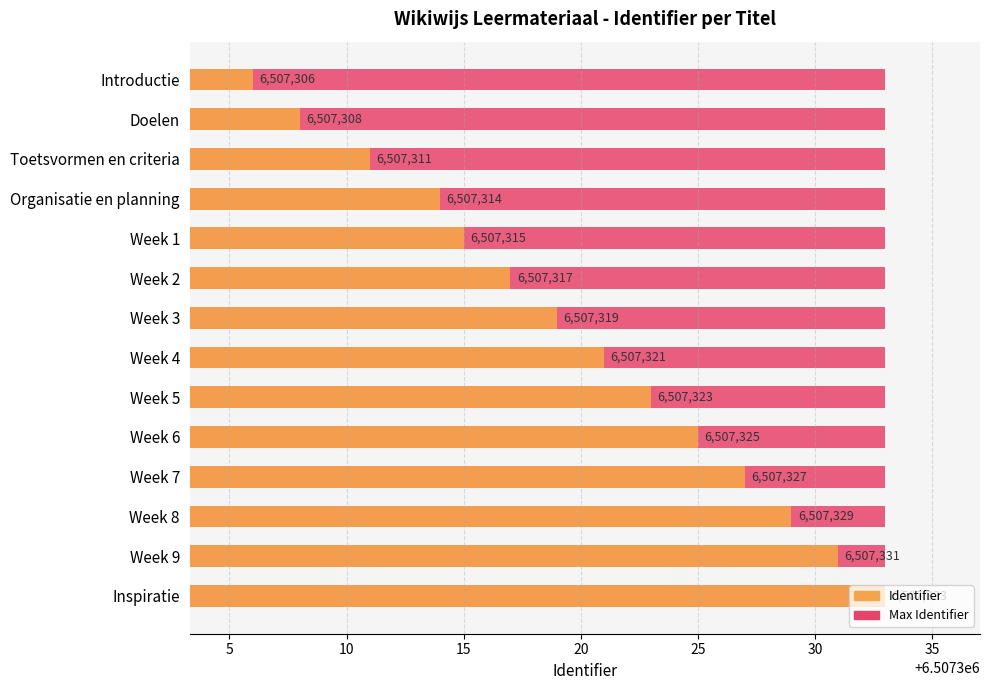

What are all the series names shown in the legend?

Max Identifier, Identifier